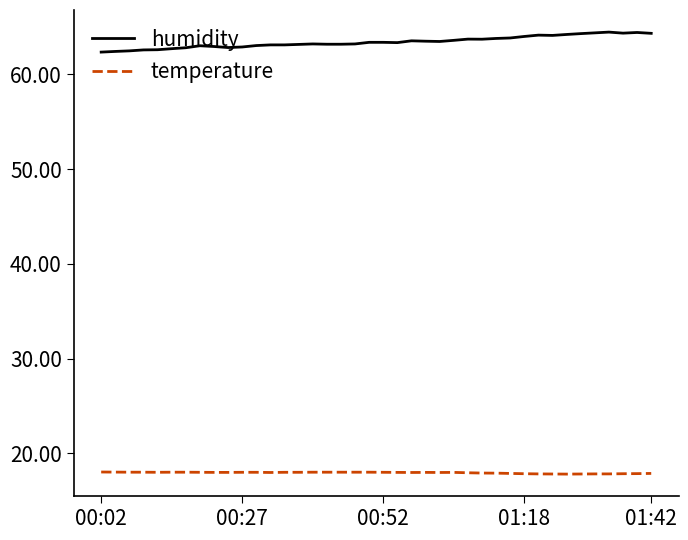

Which series has the largest total across all categories?

humidity